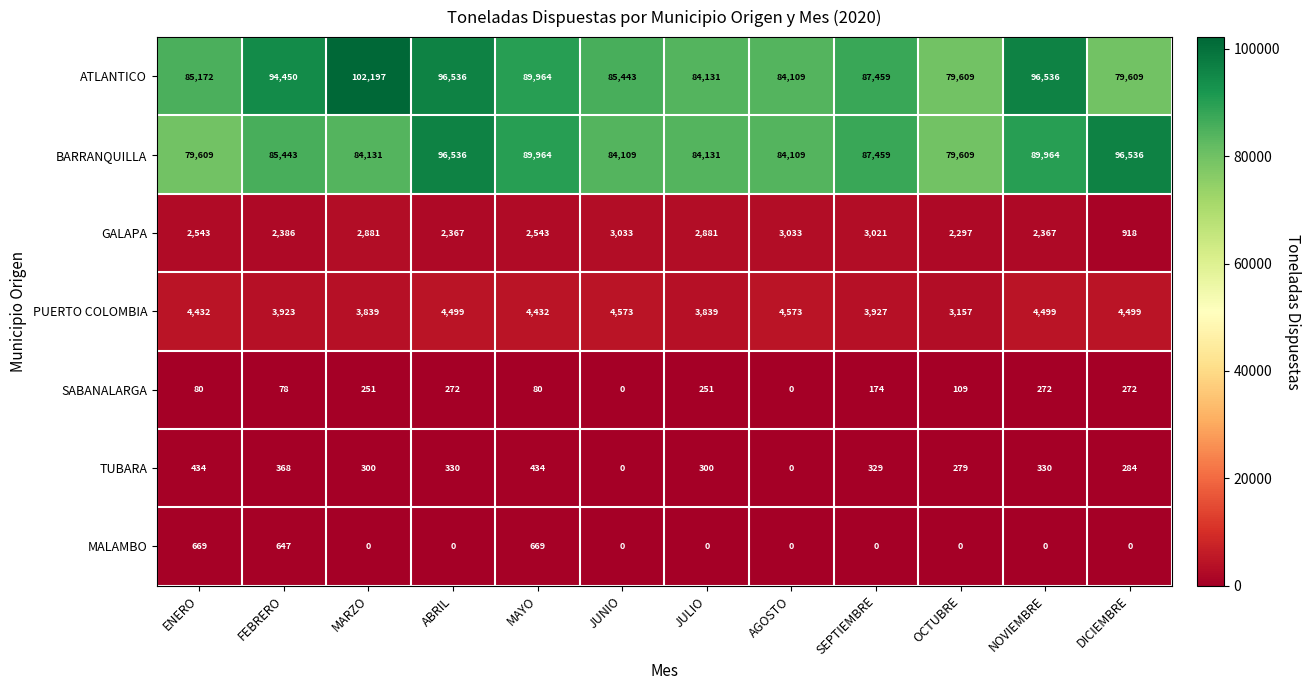

What is the maximum value shown in the chart?

102197